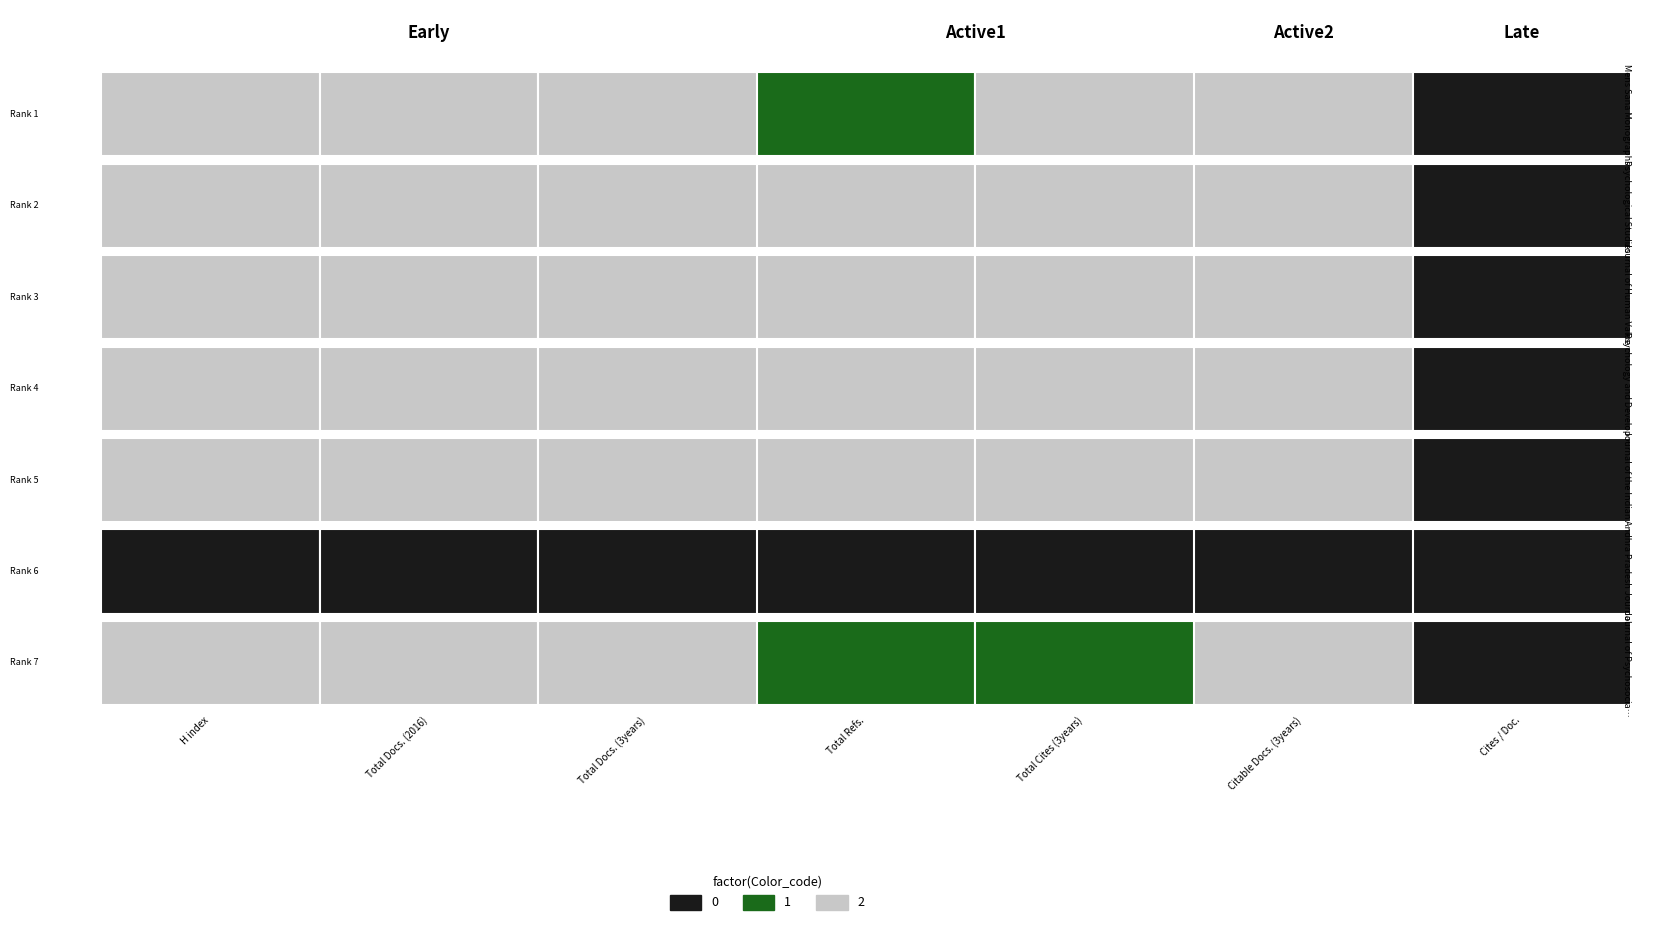

The Psychological Studies series shows 20 at 5. True or false?

False